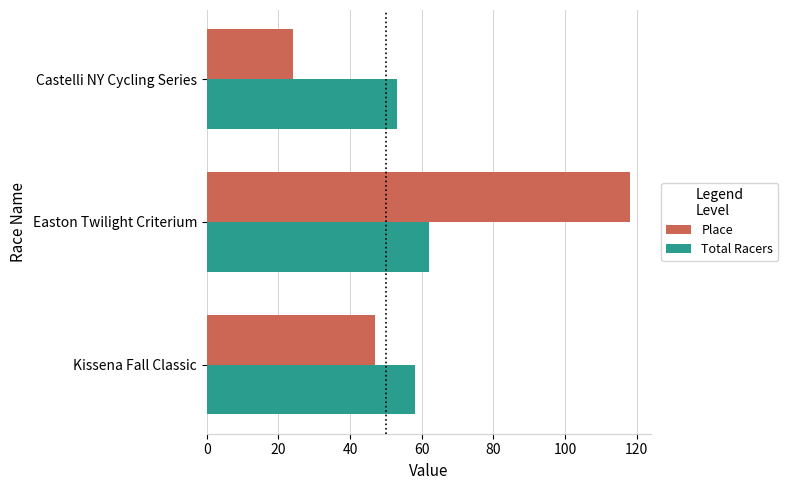

Between Kissena Fall Classic and Easton Twilight Criterium, which series saw the biggest shift?

Place